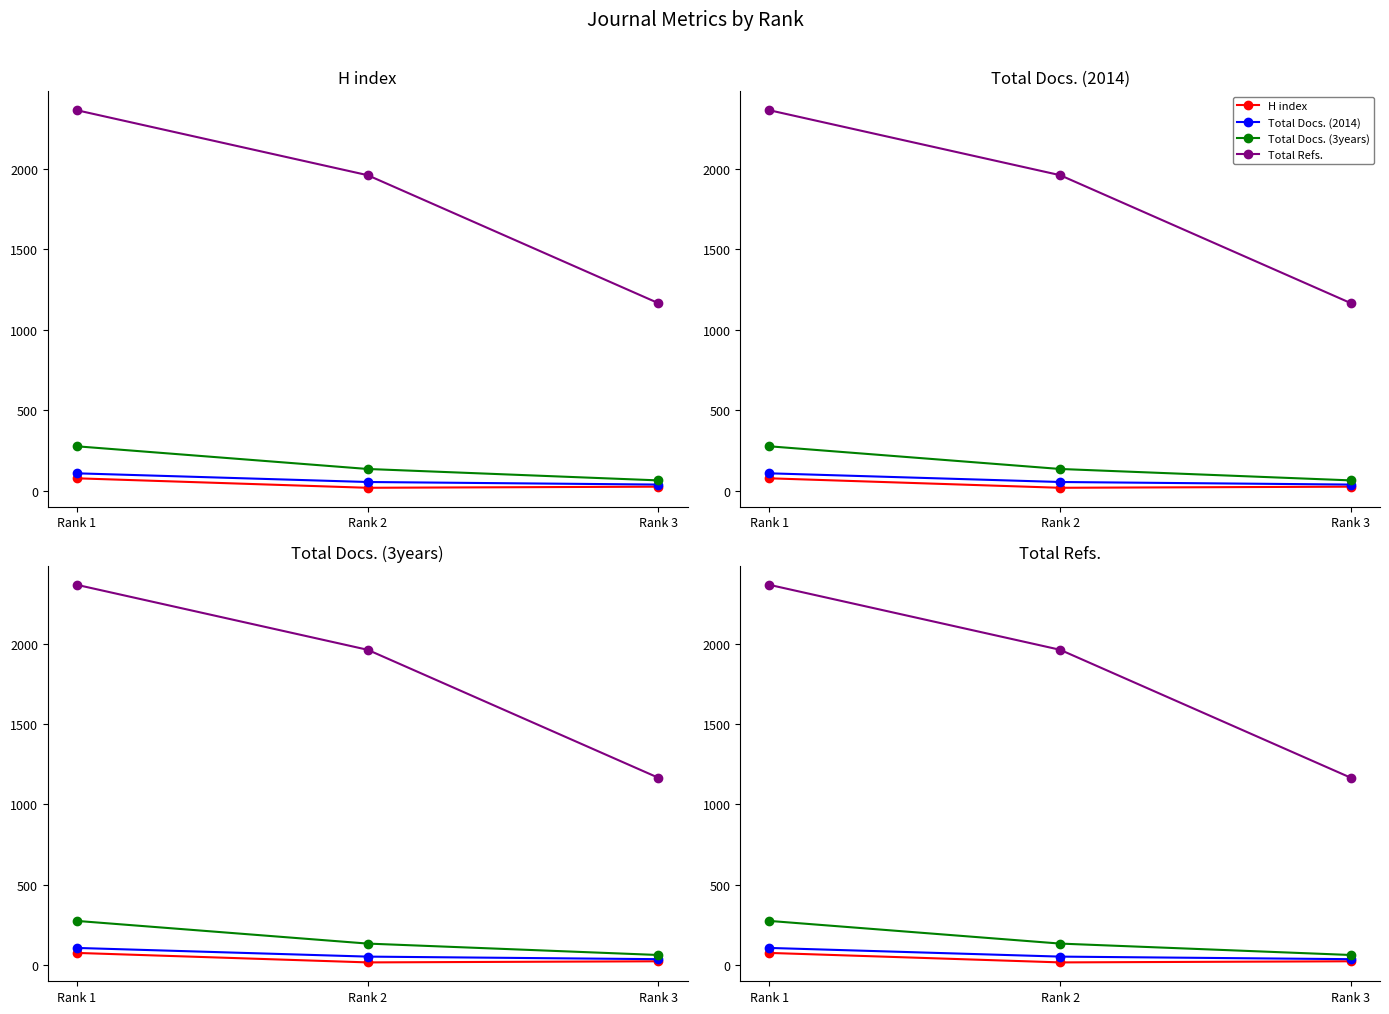

Which has a higher value, Rank 1 or Rank 2?

Rank 1